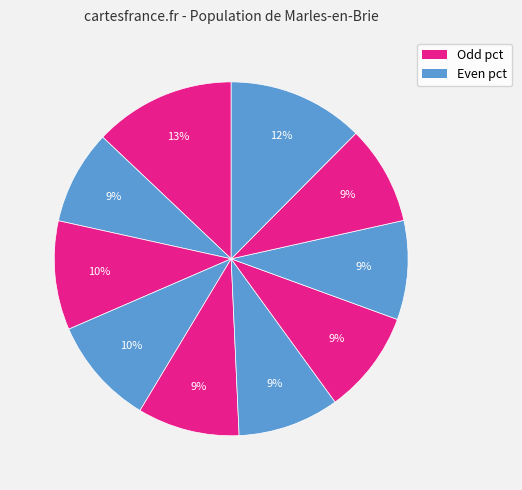

How many segments does this pie chart have?

10